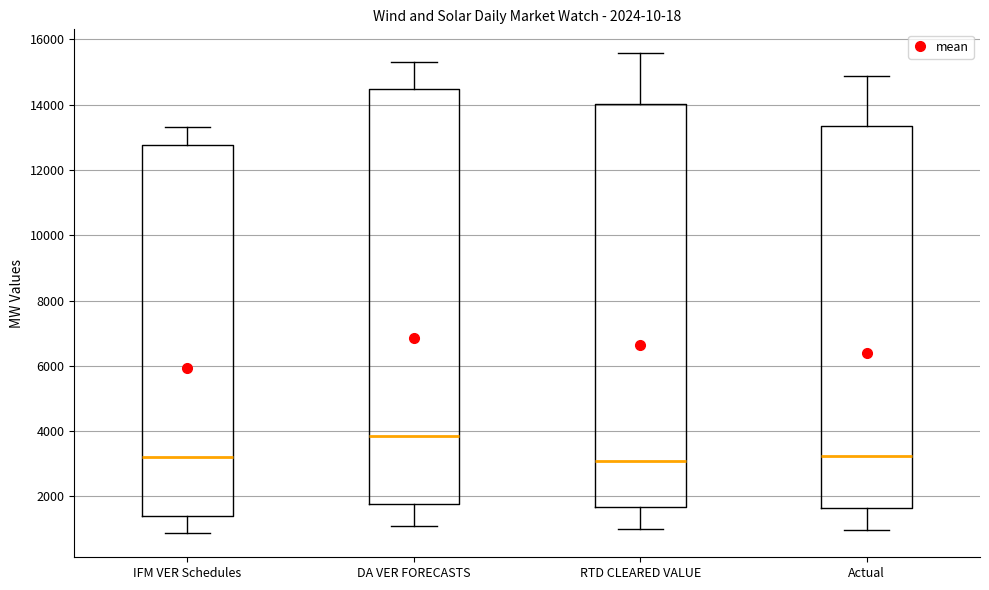

Which box has the highest median line?

DA VER FORECASTS